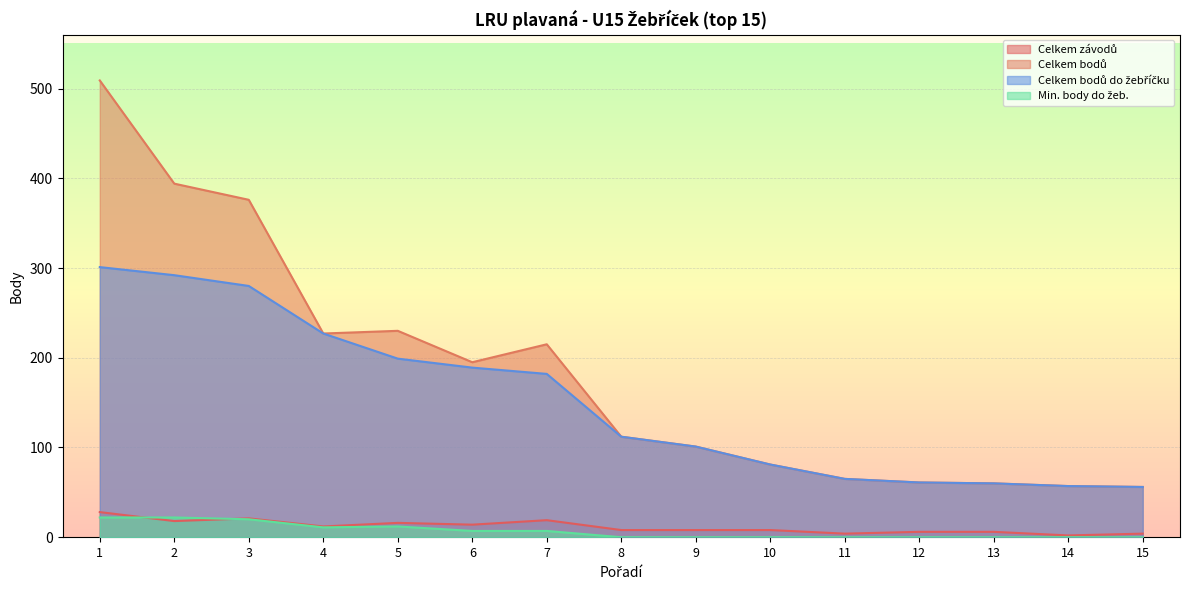

Which has a higher value, 8 or 15?

8